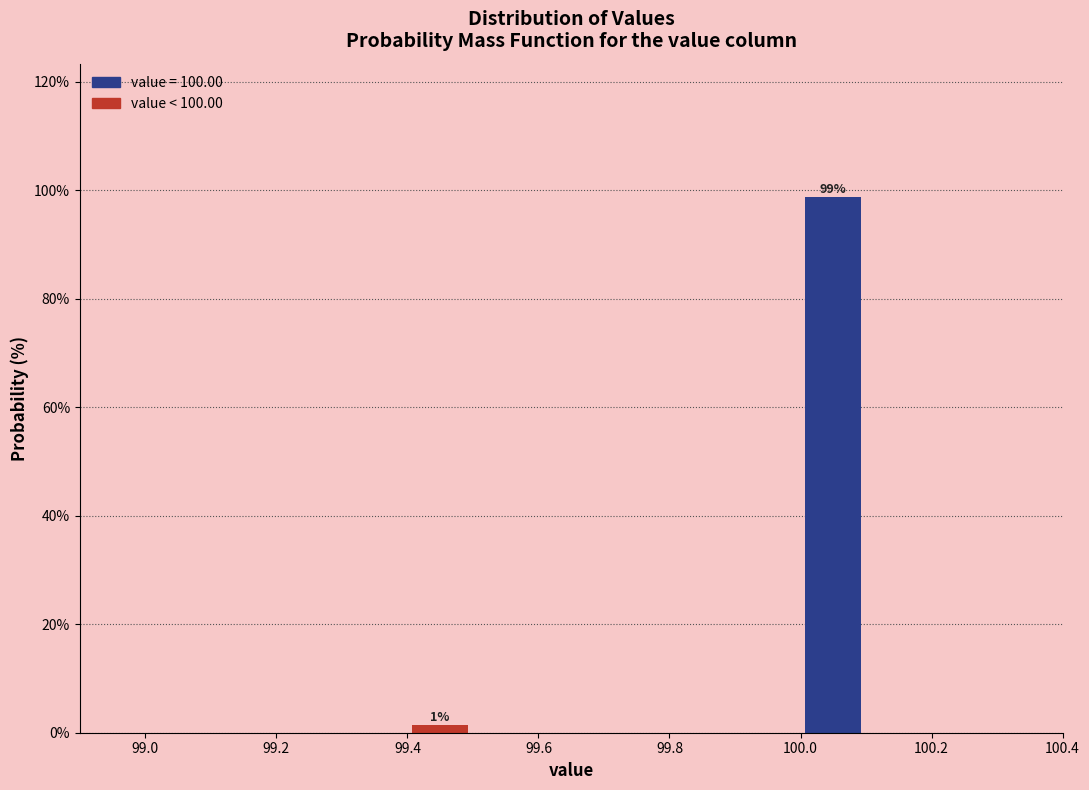

Over which range of the x-axis is the bar tallest?

100.0 to 100.1